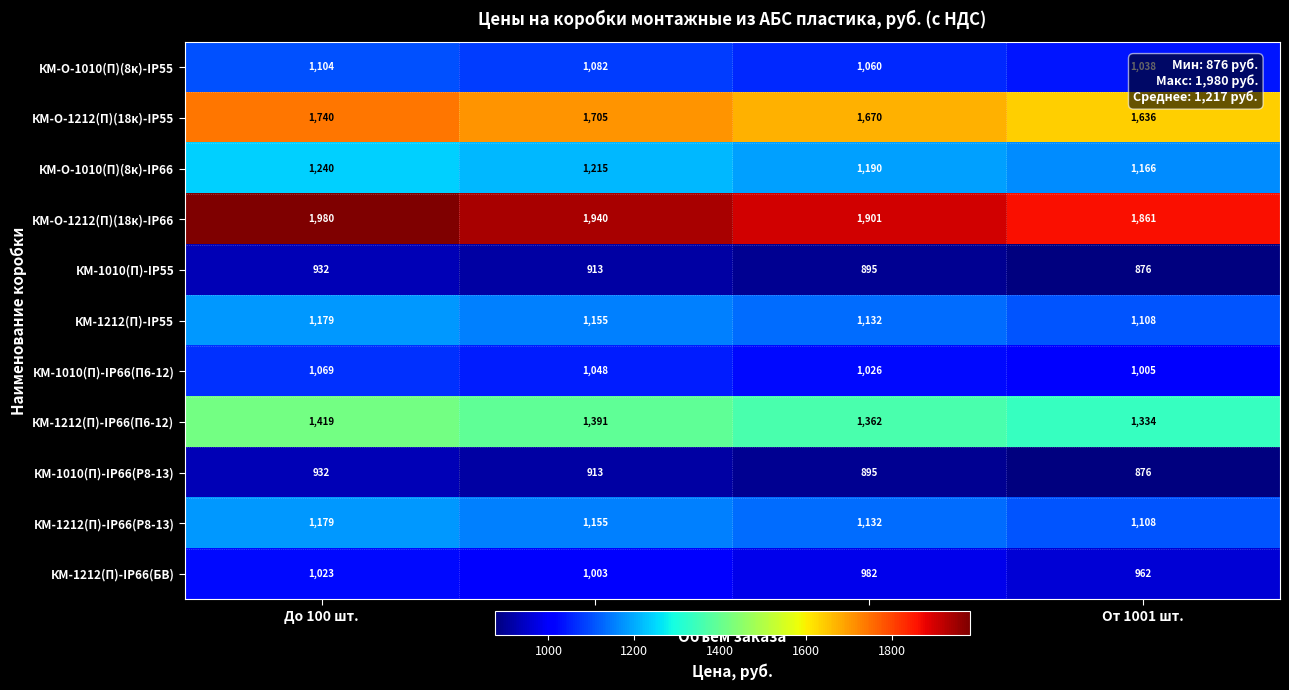

Rank the categories by КМ-О-1010(П)(8к)-IP66 value from lowest to highest.

От 1001 шт., 501-1000 шт., 101-500 шт., До 100 шт.